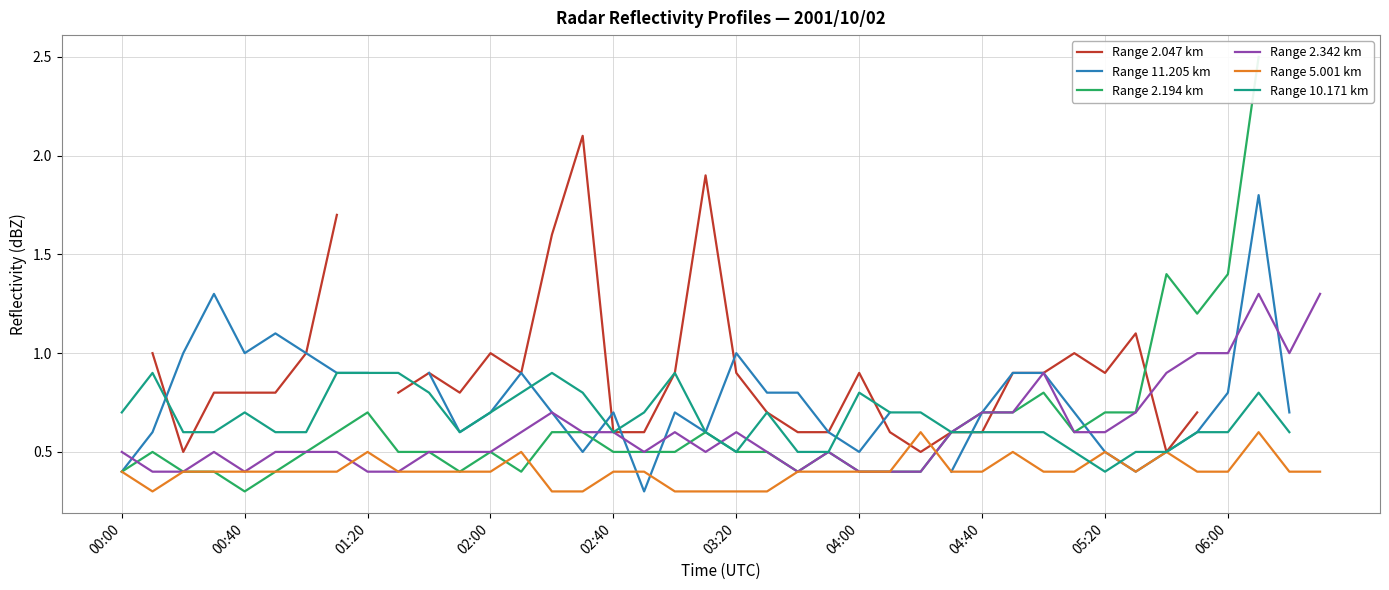

What is the smallest value displayed?

0.3